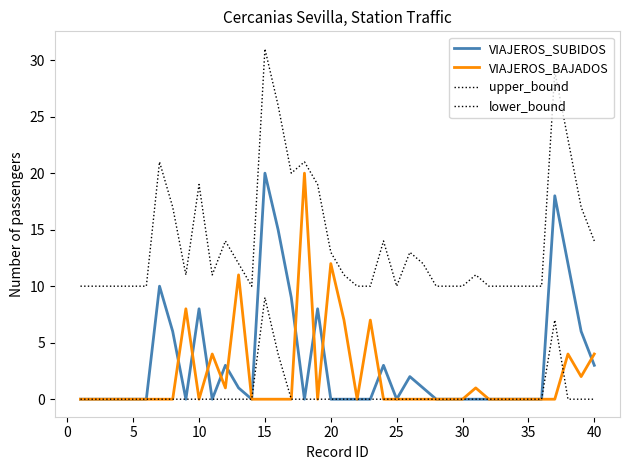

Does the chart have visible grid lines?

No